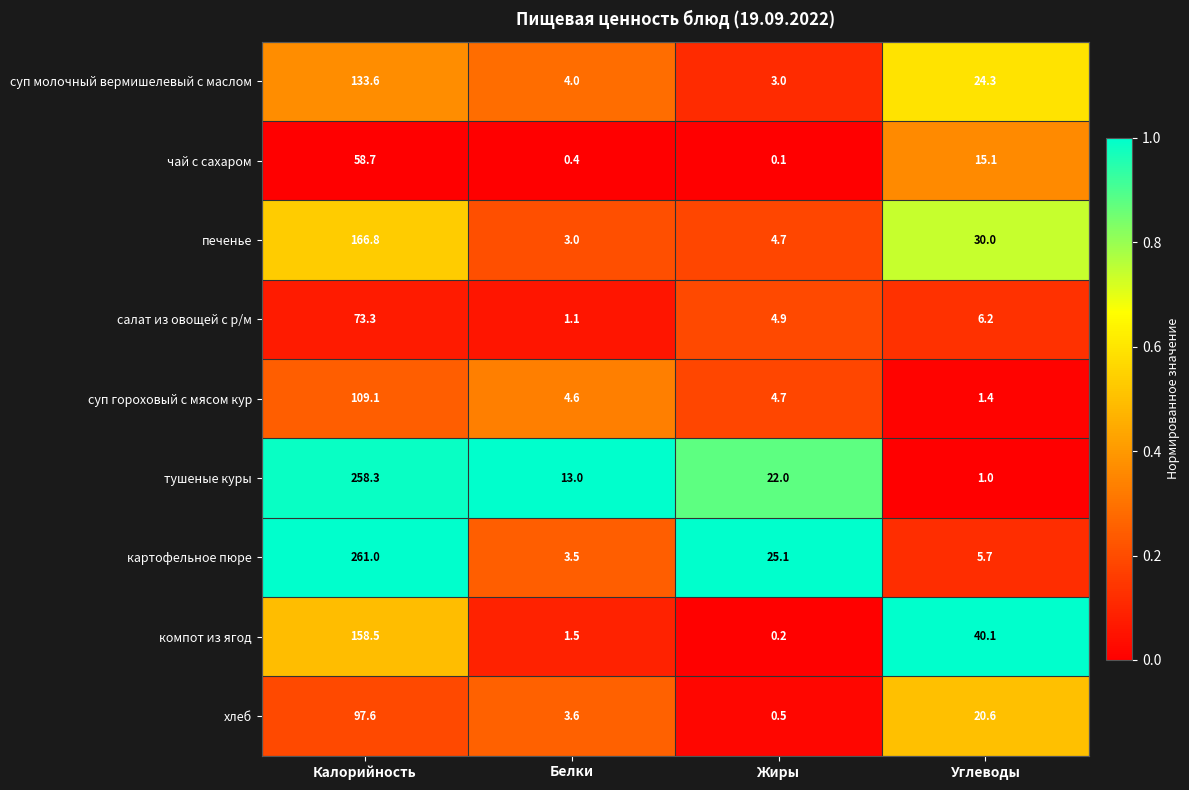

What is the approximate value of суп молочный вермишелевый с маслом at Жиры?

3.0